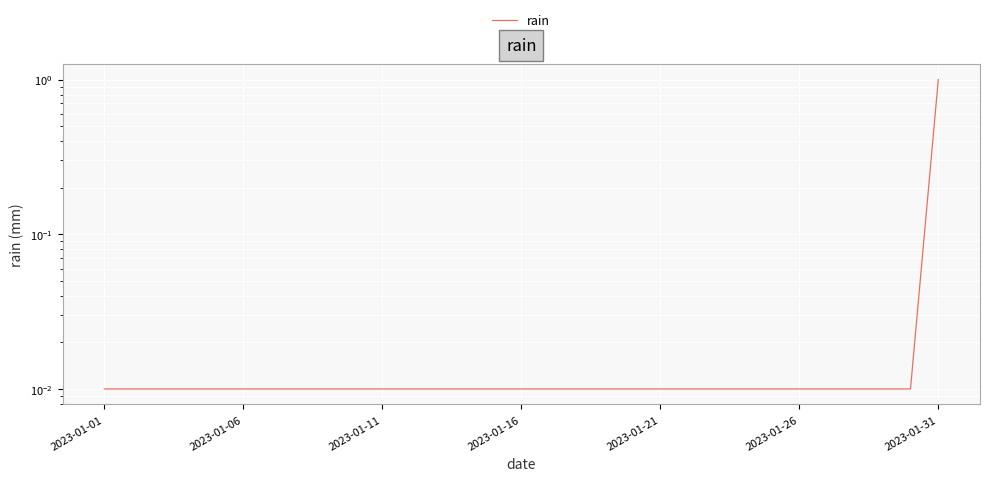

Which label corresponds to the smallest value in the chart?

2023-01-01